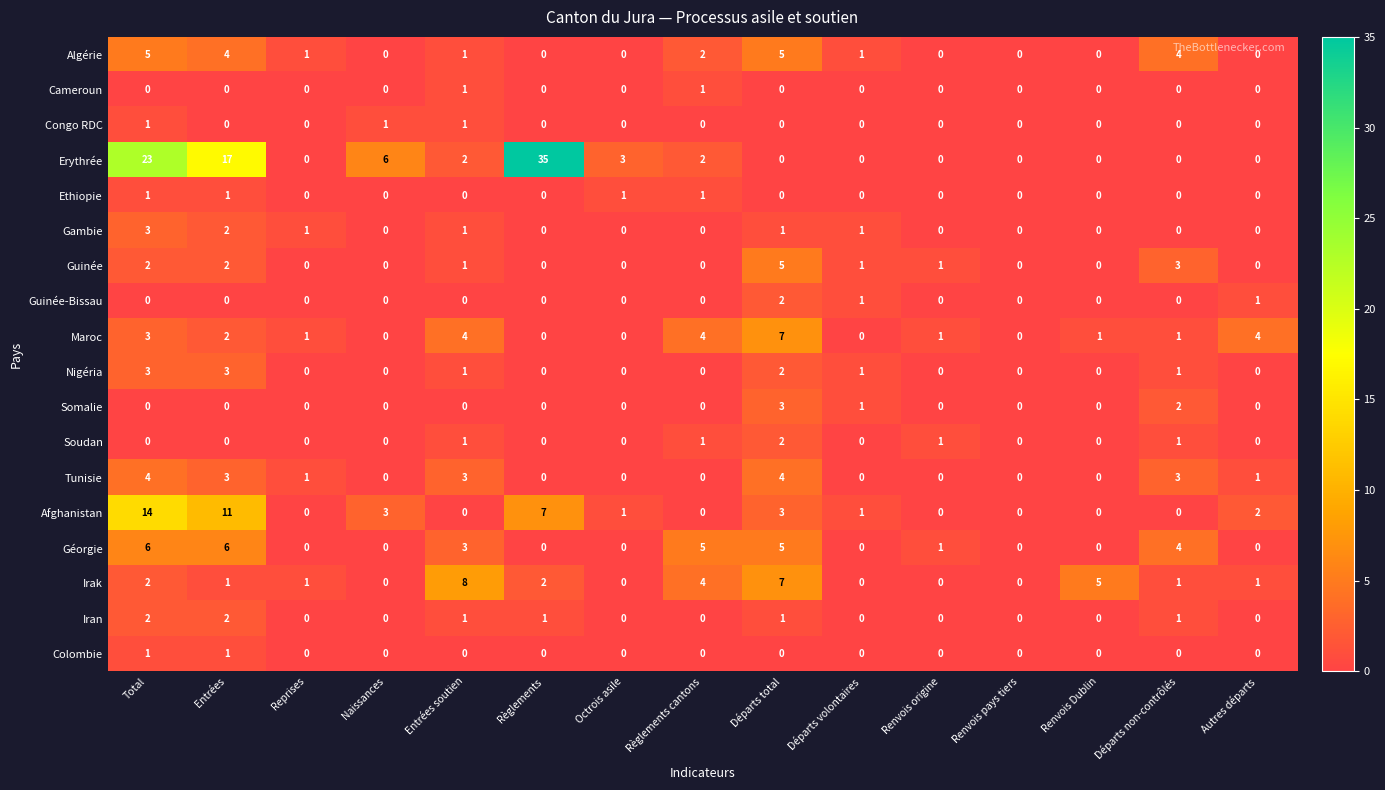

What is the total value across all series at Règlements cantons?

20